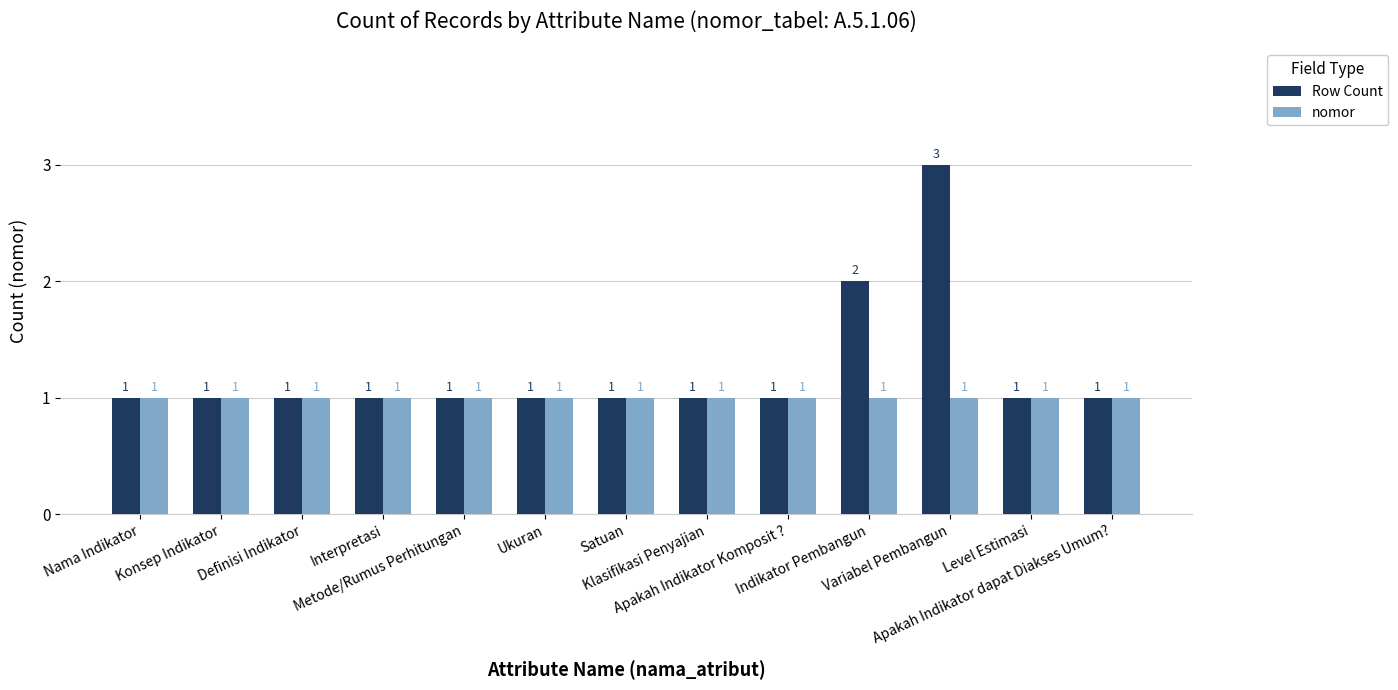

Are the bars grouped side by side (vs. stacked)?

Yes